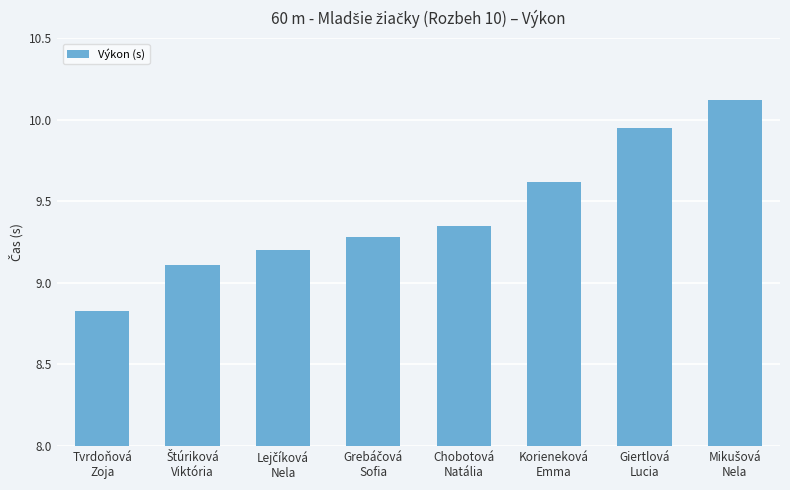

How many bars are there in total?

8